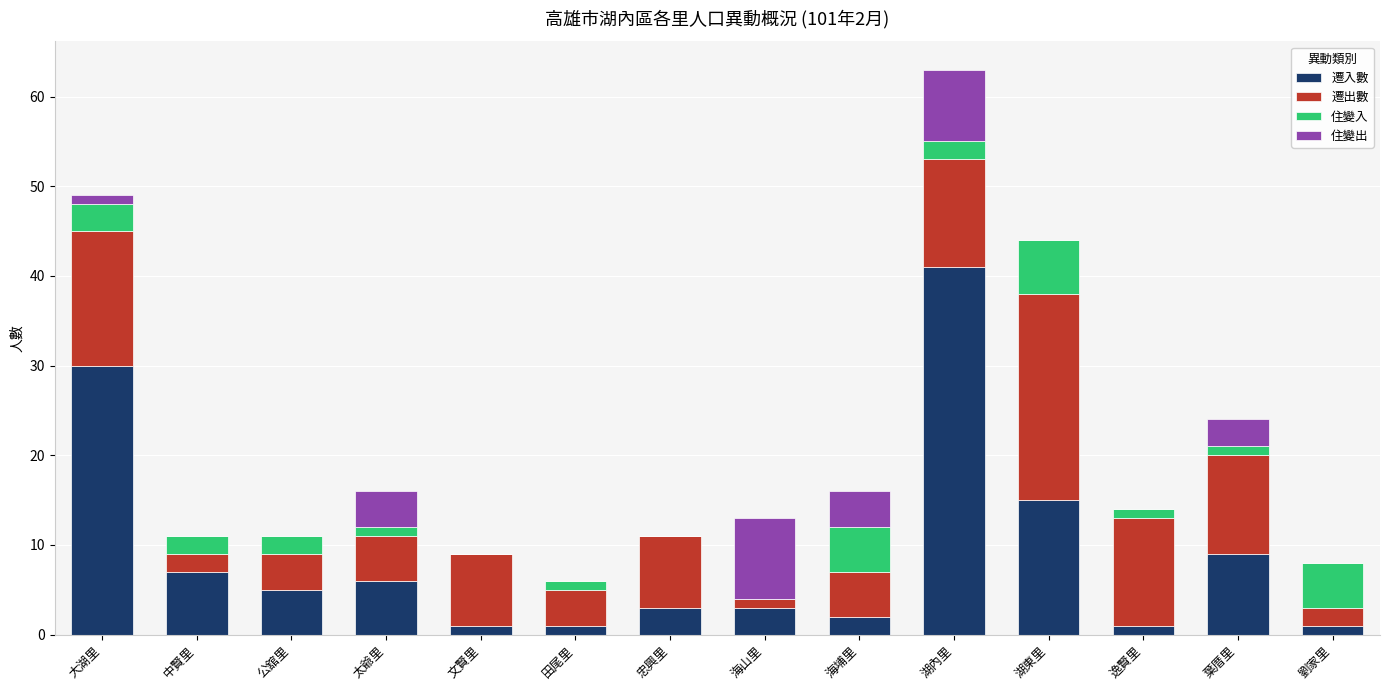

True or false: 遷入數 has a value of 3 at 忠興里.

True